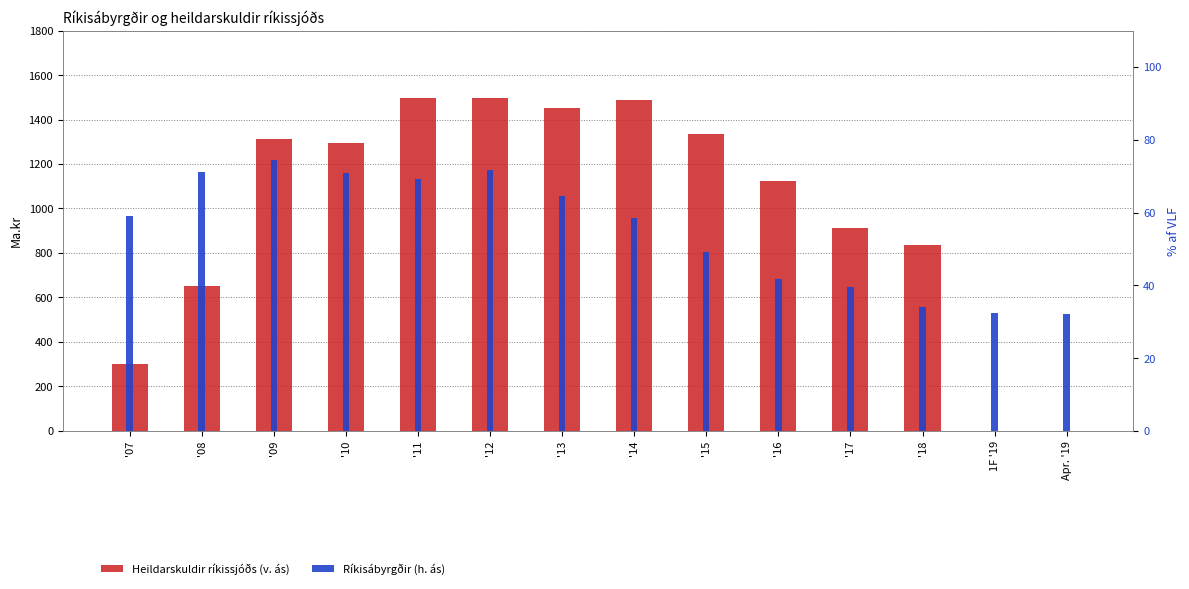

How many data points in Heildarskuldir ríkissjóðs (v. ás) are less than 1293?

7